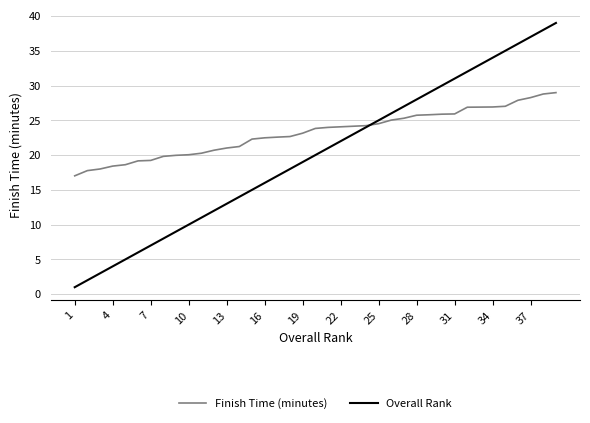

Which series has the largest total across all categories?

Finish Time (minutes)